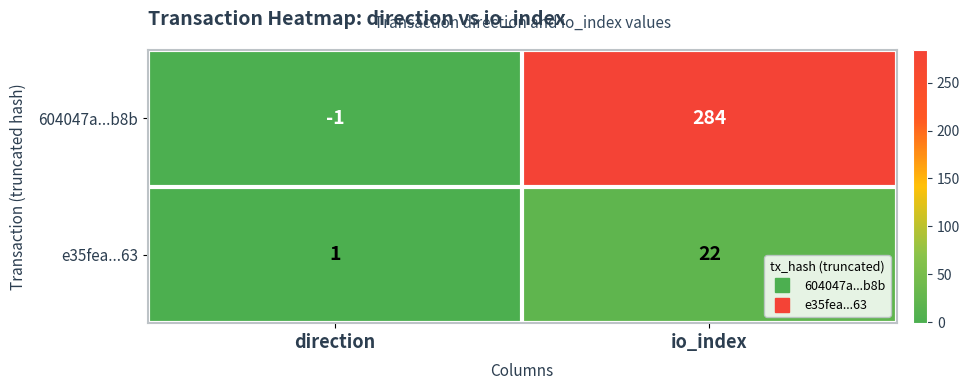

Reading left to right, list all the values displayed in this chart.

604047a...b8b: -1	284
e35fea...63: 1	22